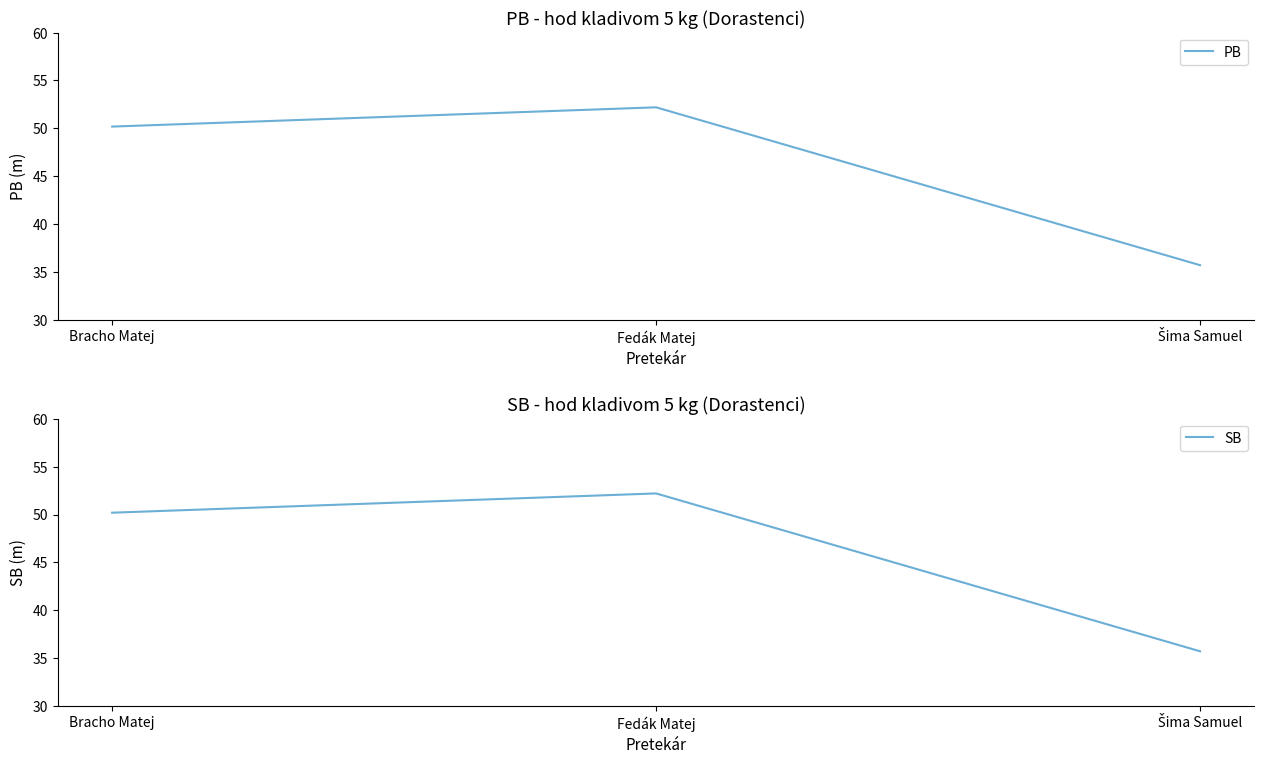

What is the label of the 3rd point from the left?

Šima Samuel